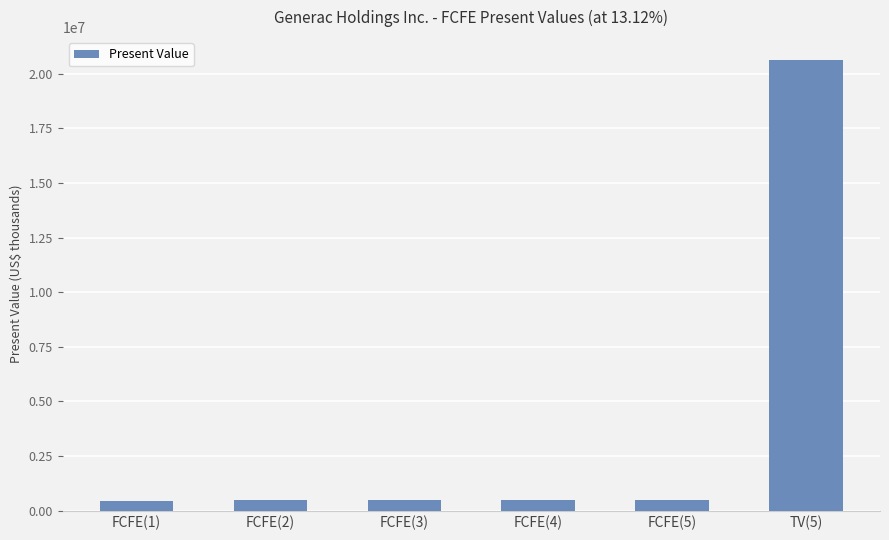

The value at FCFE(5) is 481765. True or false?

True